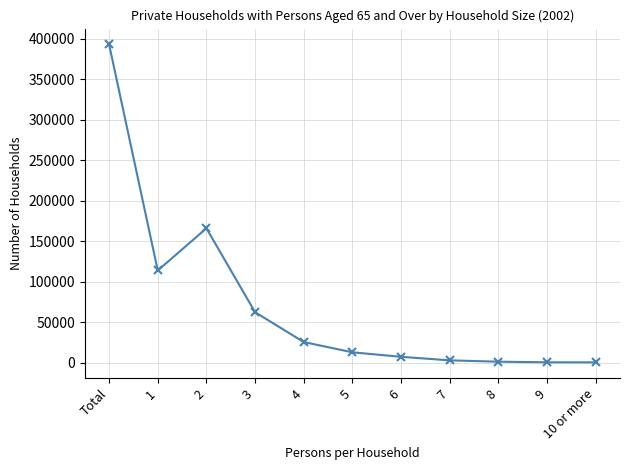

Where is the data nearest to the value 196632?

2